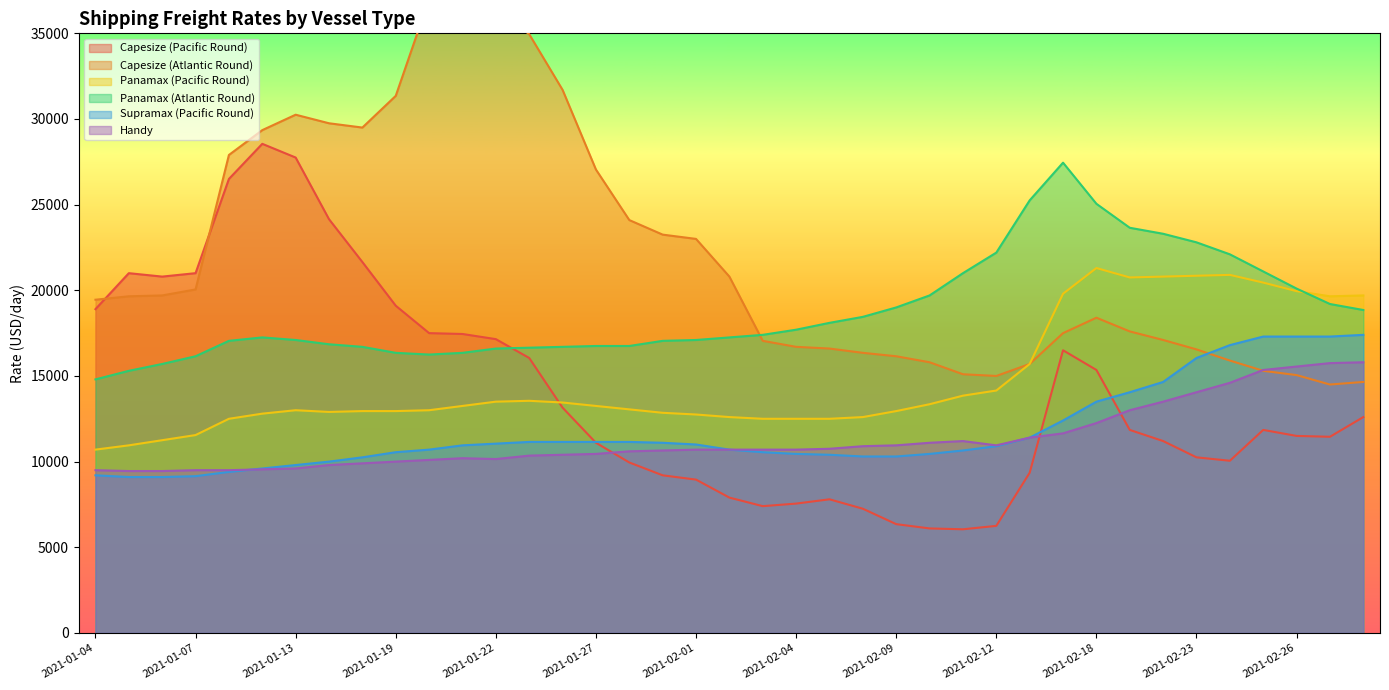

At which category is the sum across all series the highest?

2021-01-13